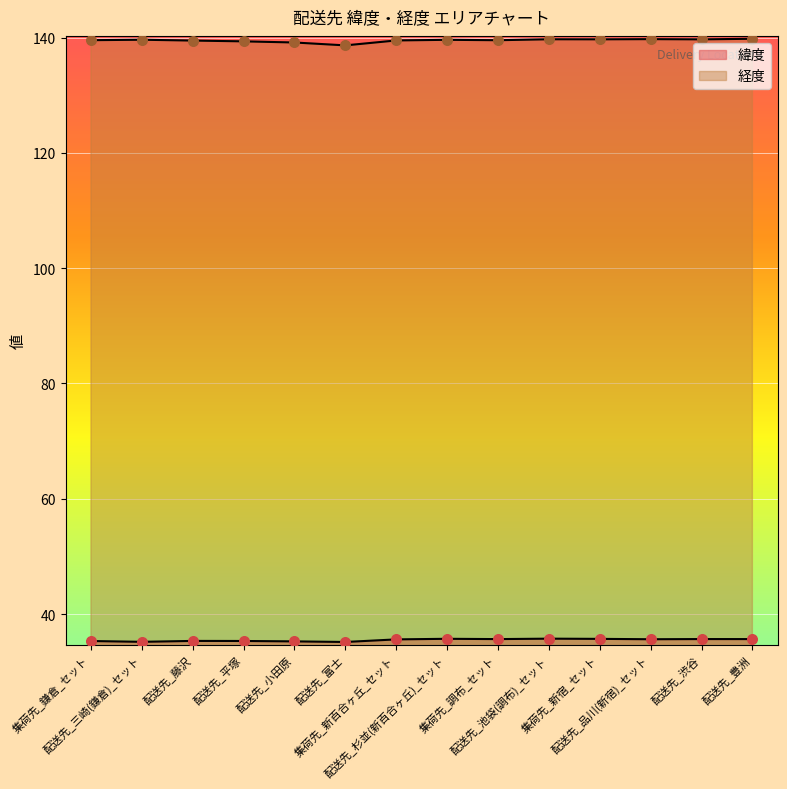

Is the value of 緯度 at 配送先_富士 greater than the value of 経度 at 配送先_富士?

No